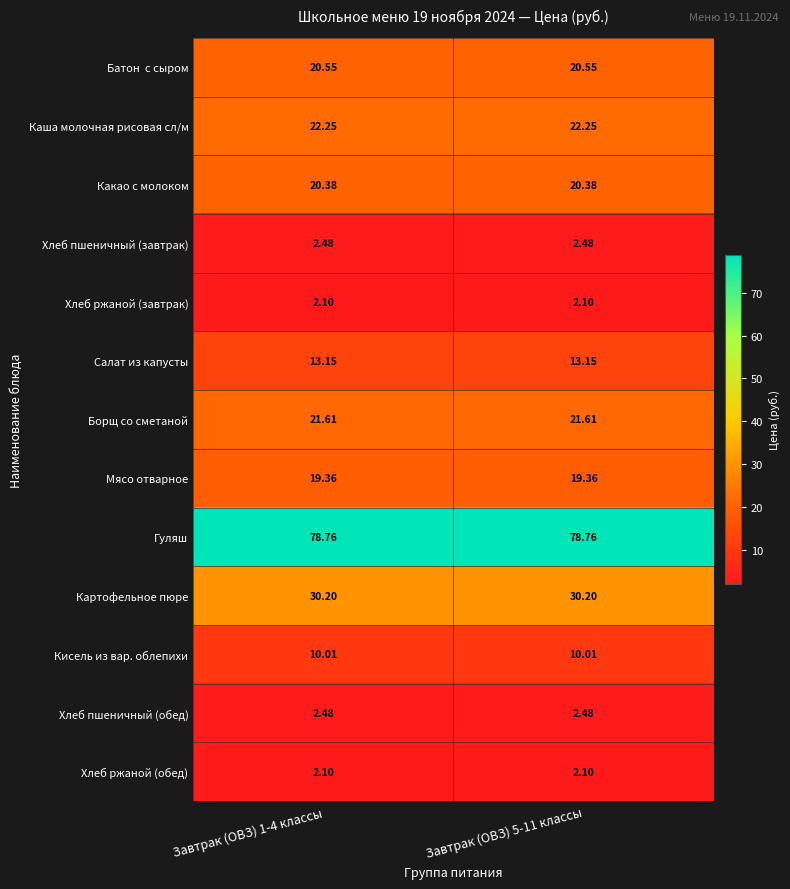

Count the number of data series in this chart.

13